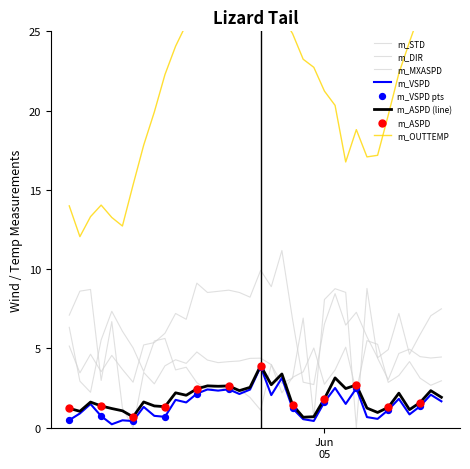

Which series has the largest total across all categories?

m_OUTTEMP